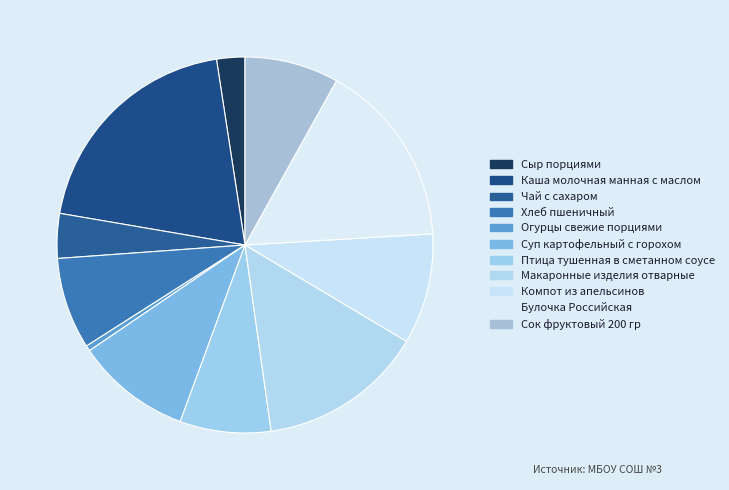

To the nearest percent, what is the average slice percentage?

9%